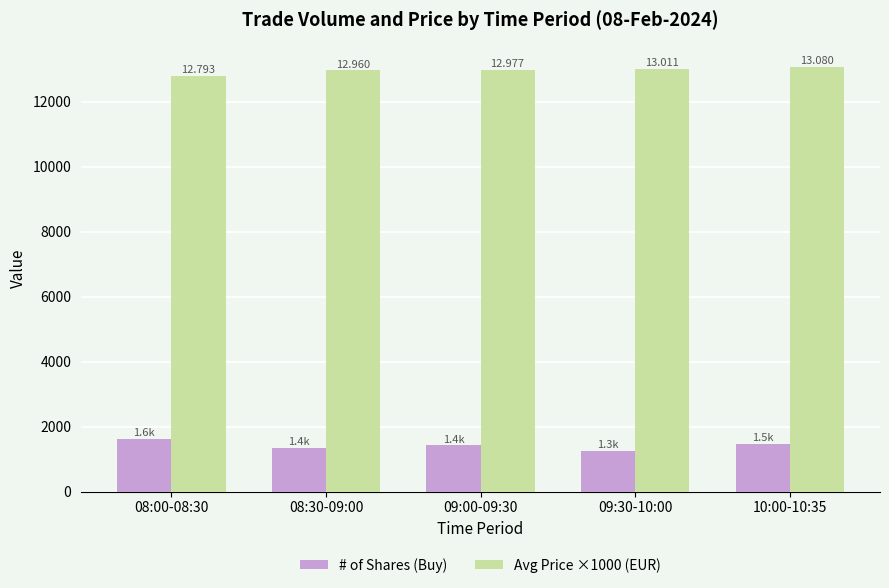

What are all the series names shown in the legend?

# of Shares (Buy), Avg Price ×1000 (EUR)